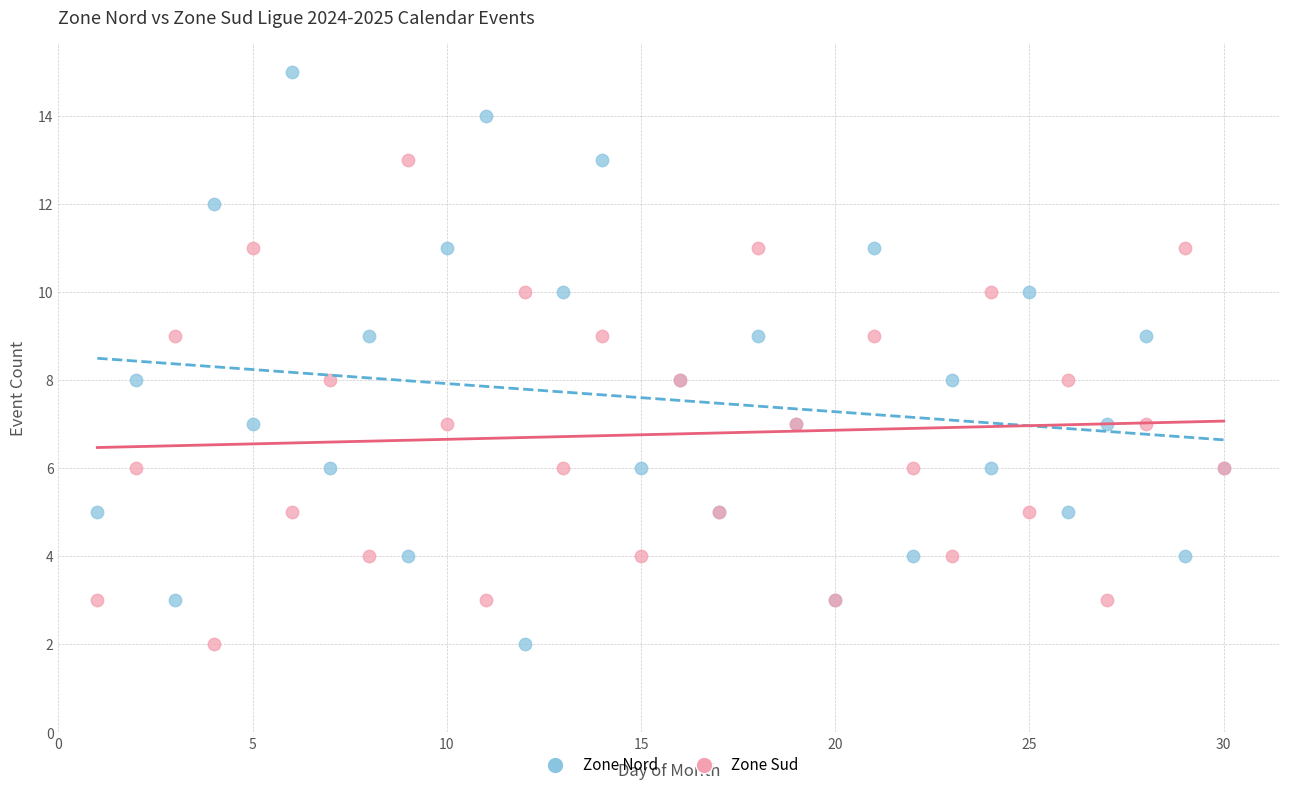

What is the X range (max minus min) for the scatter plot?

29